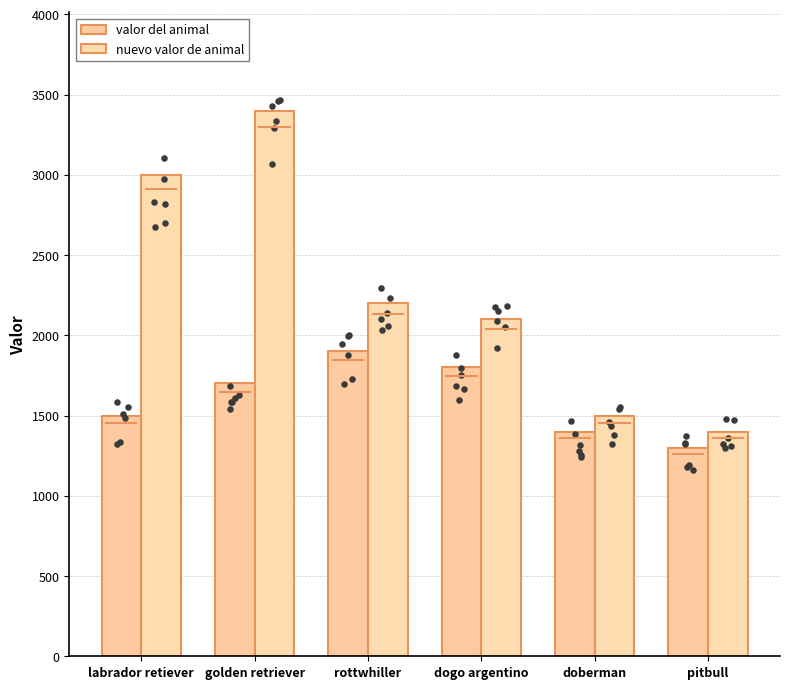

What are all the series names shown in the legend?

valor del animal, nuevo valor de animal